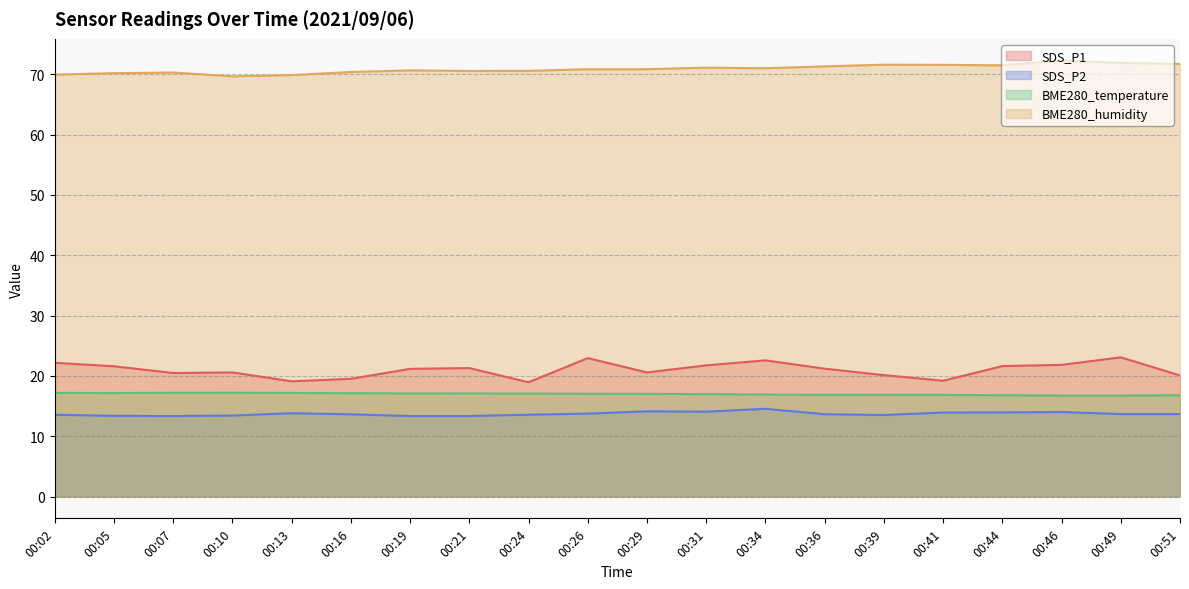

Does the chart display data point markers on the line(s)?

No